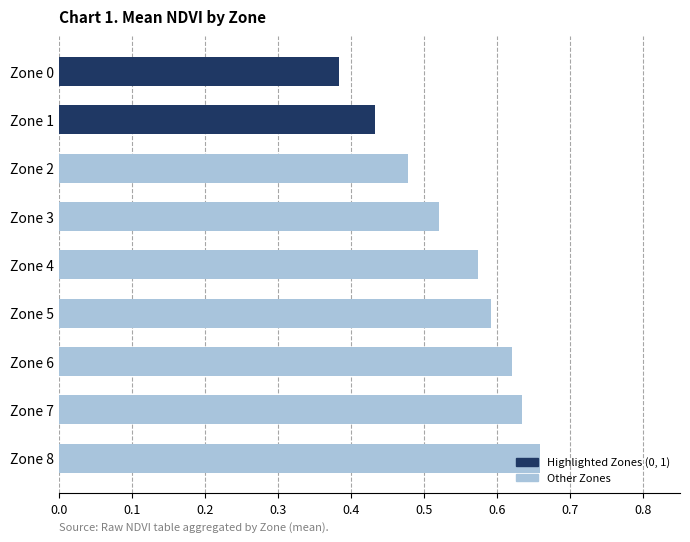

True or false: the data shows 0.4 at Zone 5.

False